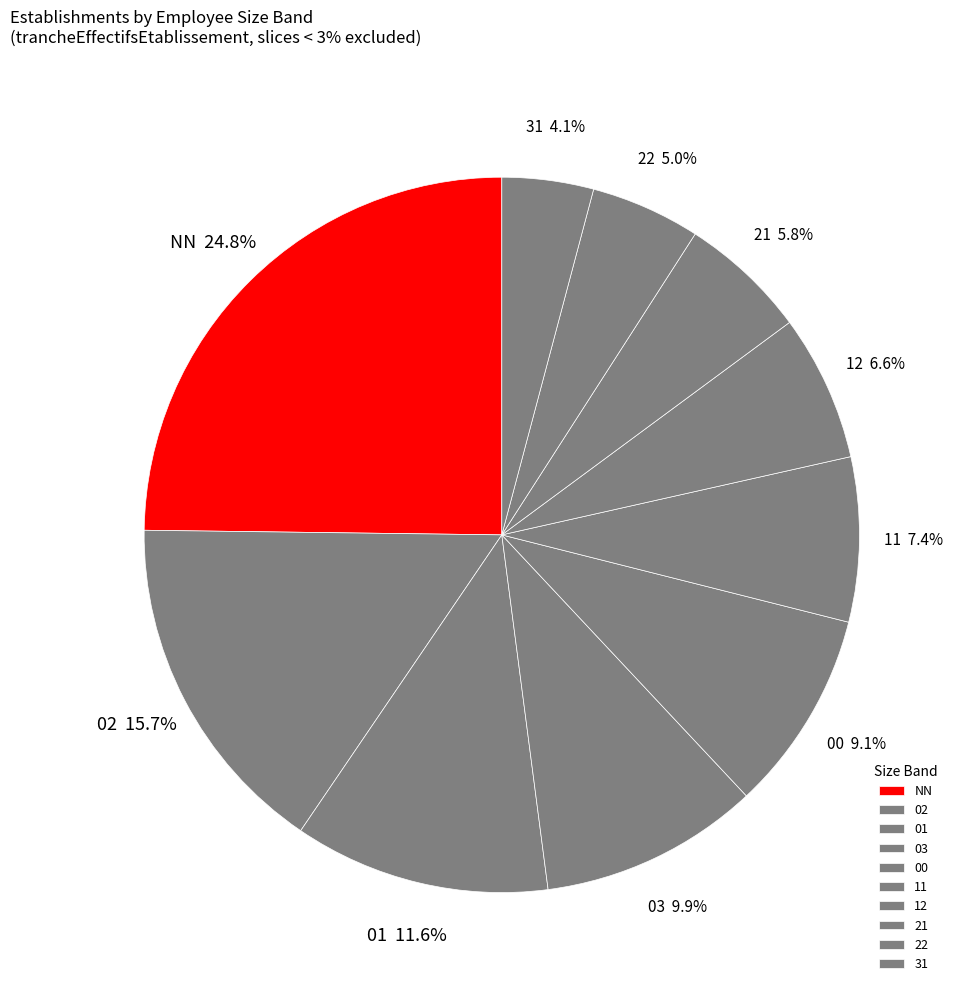

What is the ratio of the value at 31 to the value at 01?

0.4